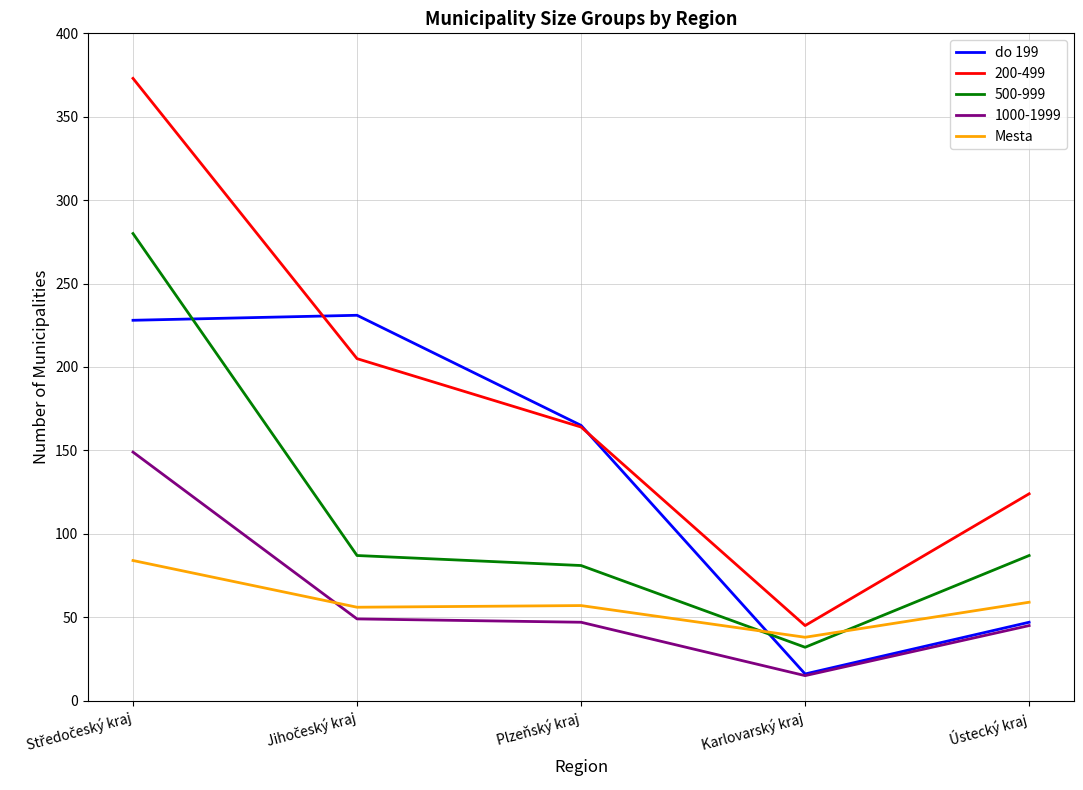

The value of 200-499 at Karlovarský kraj is 78. True or false?

False